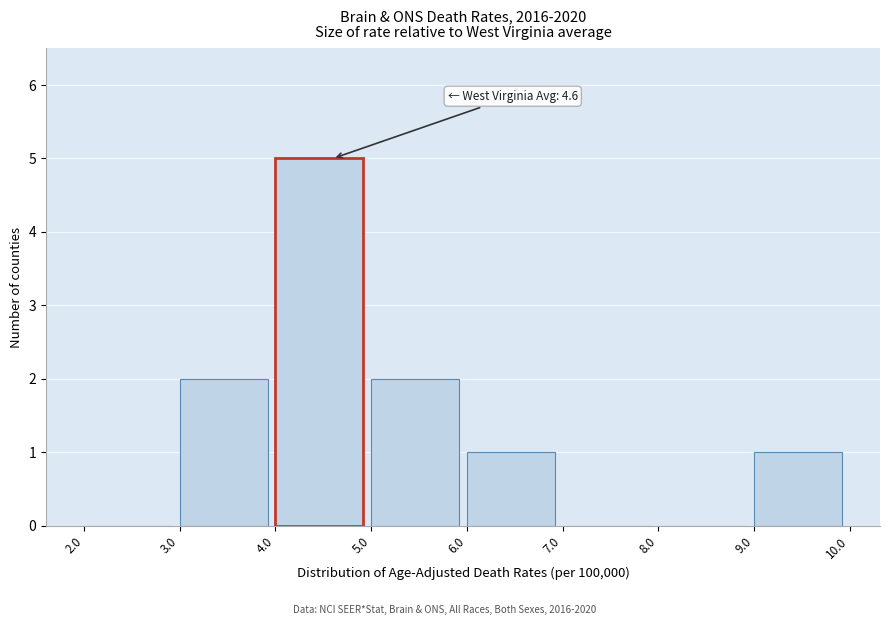

Which range on the x-axis has the tallest bar?

4.0 to 5.0